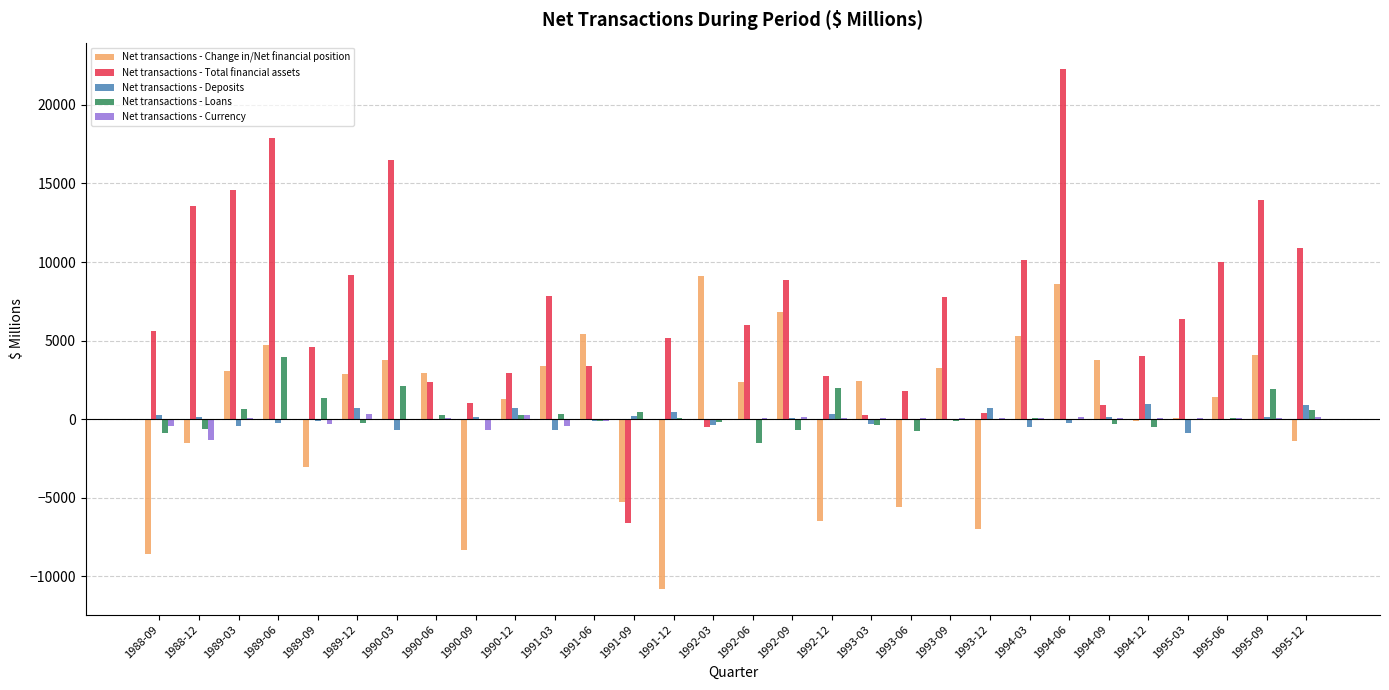

Between 1991-03 and 1994-06, which series saw the biggest shift?

Net transactions - Total financial assets